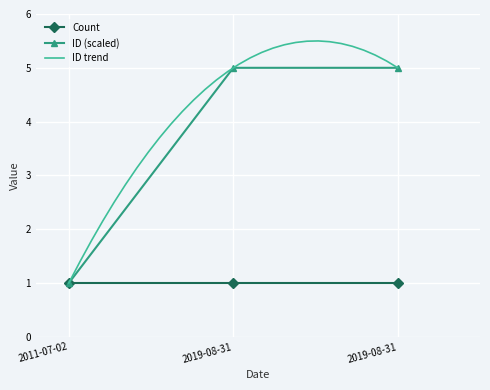

The value at 2019-08-31 is 5.0. True or false?

True